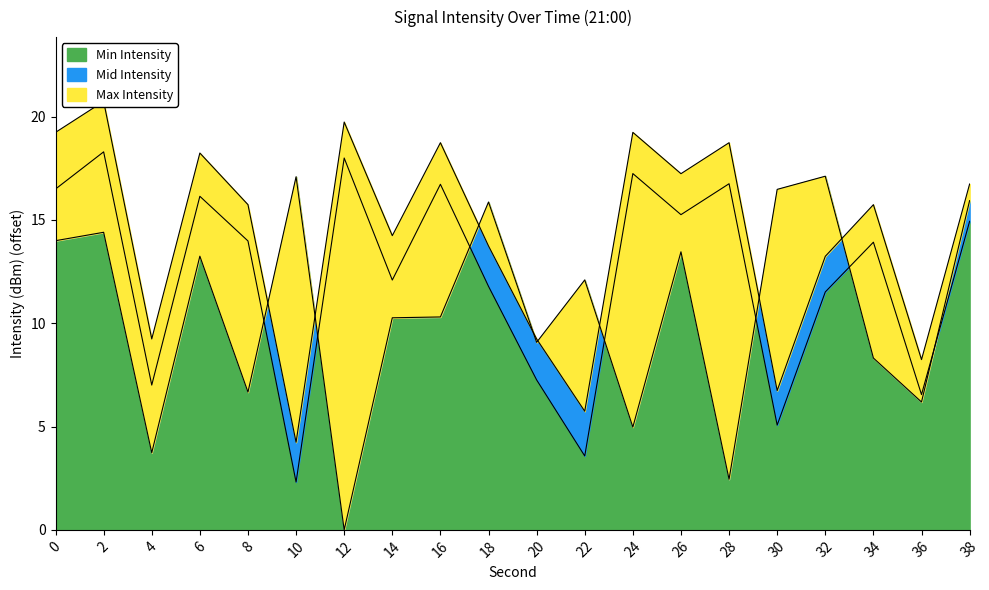

The Min Intensity series shows 18.3 at 2. True or false?

True